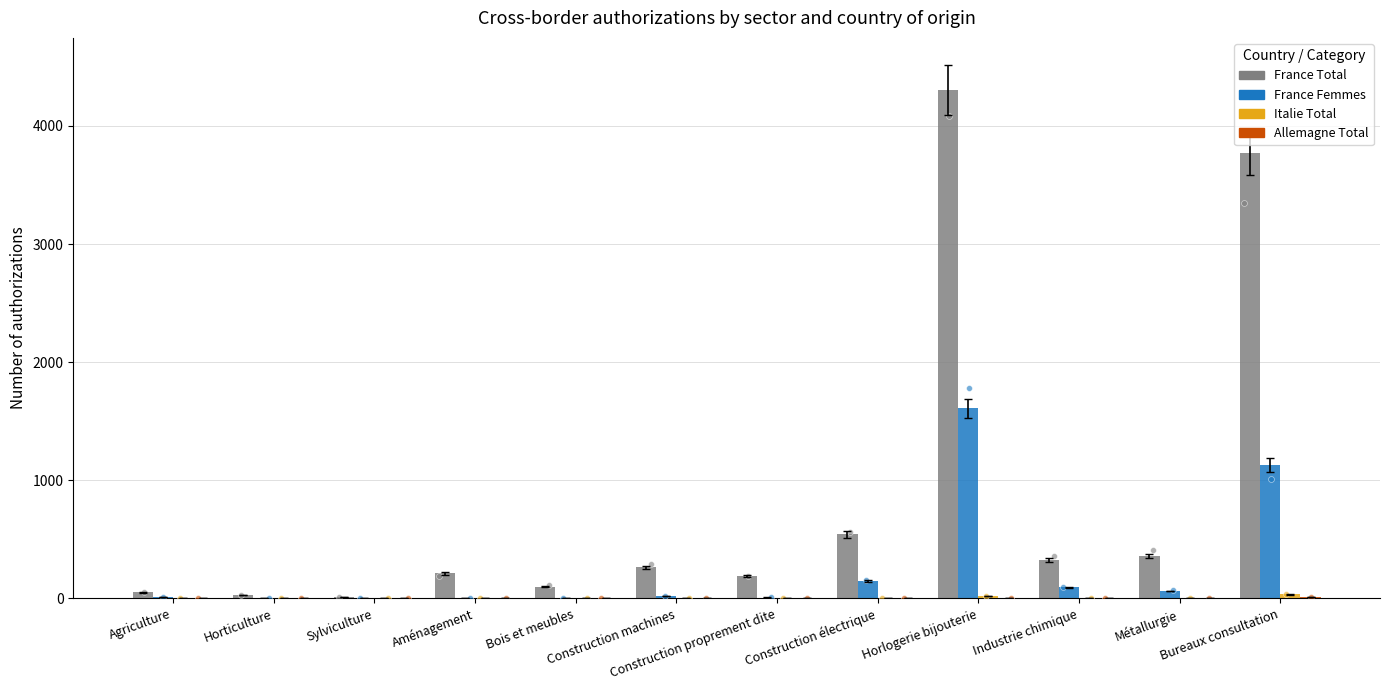

Is the value of France Total at Métallurgie greater than the value of Italie Total at Métallurgie?

Yes